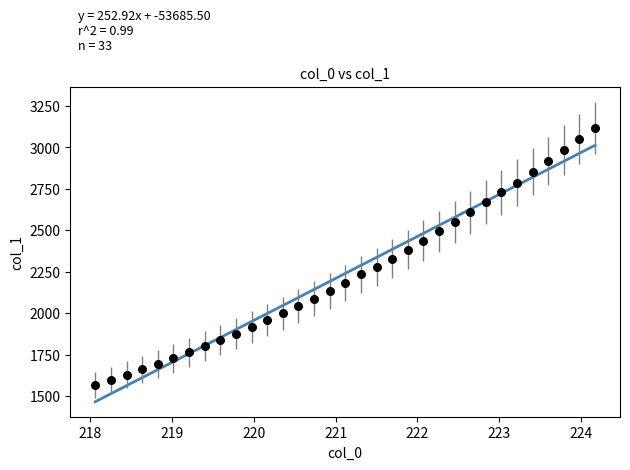

What is the range of X values (max minus min)?

6.1